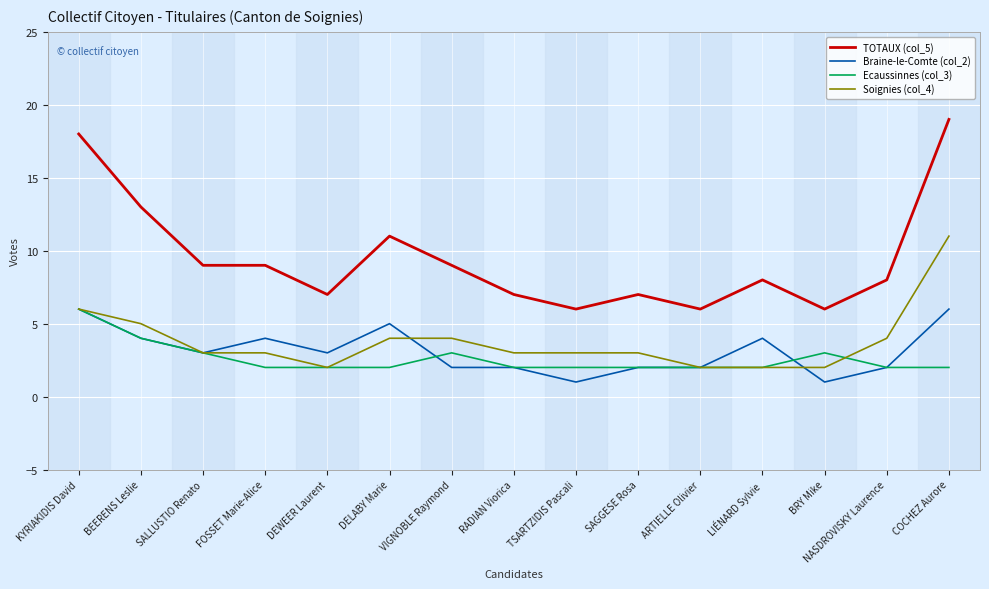

True or false: Ecaussinnes (col_3) has more than 0 points higher than both neighbors.

True